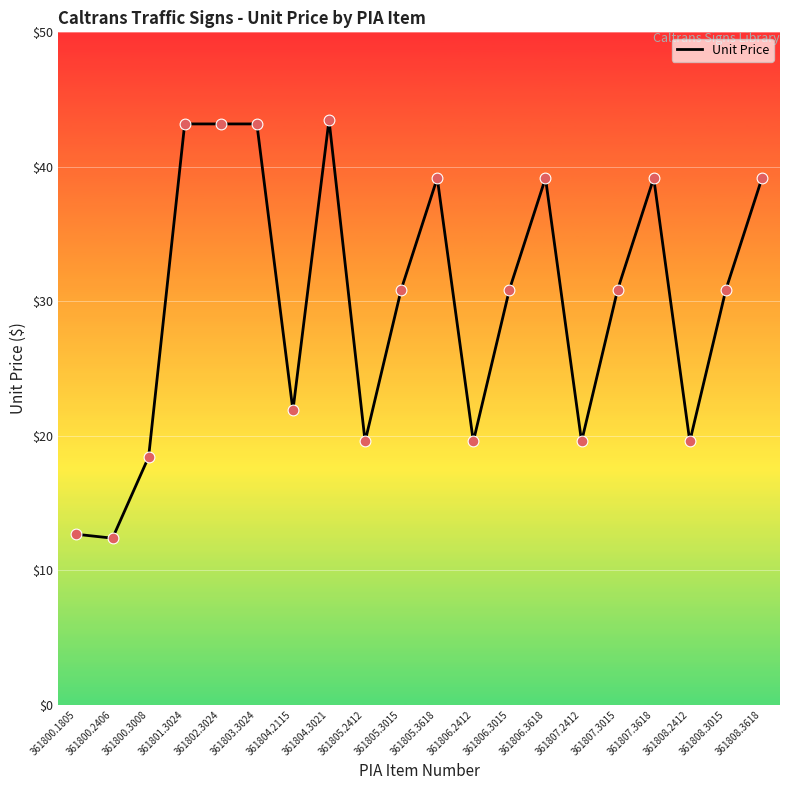

What is the ratio of the value at 361808.2412 to the value at 361801.3024?

0.5